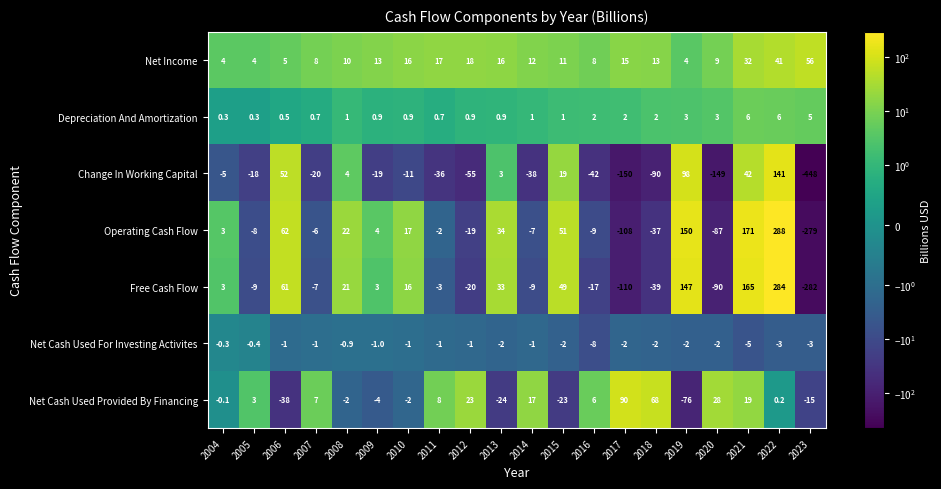

What is the difference between the Change In Working Capital values at 2018 and 2014?

52.0